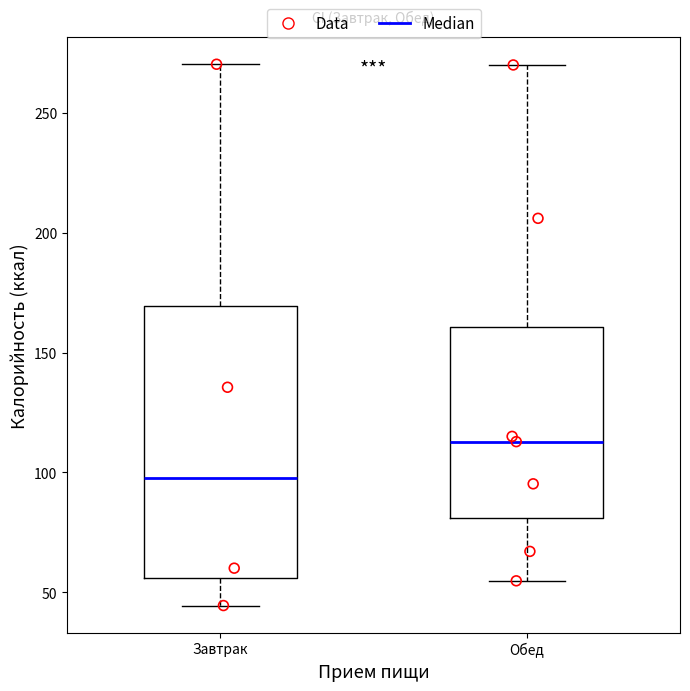

Reading left to right, read every box against the y-axis: the position of its median line, the range the box covers, and the ends of its whiskers. The values are not printed on the chart, so give them approximately, as read against the axis.

Завтрак: median 100, box 55 to 170, whiskers 45 to 270
Обед: median 115, box 80 to 160, whiskers 55 to 270